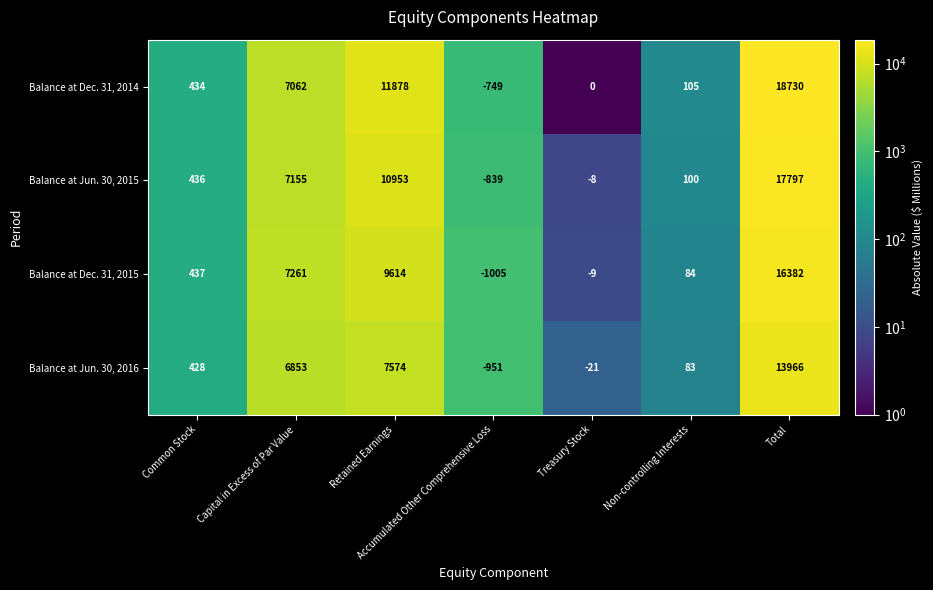

Is it true that Balance at Jun. 30, 2016 equals 13966 at Total?

True